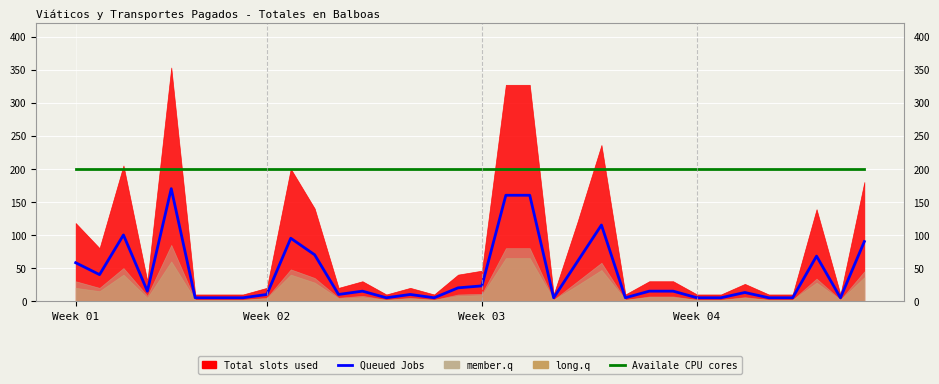

What is the difference between the highest and lowest values at 13?

195